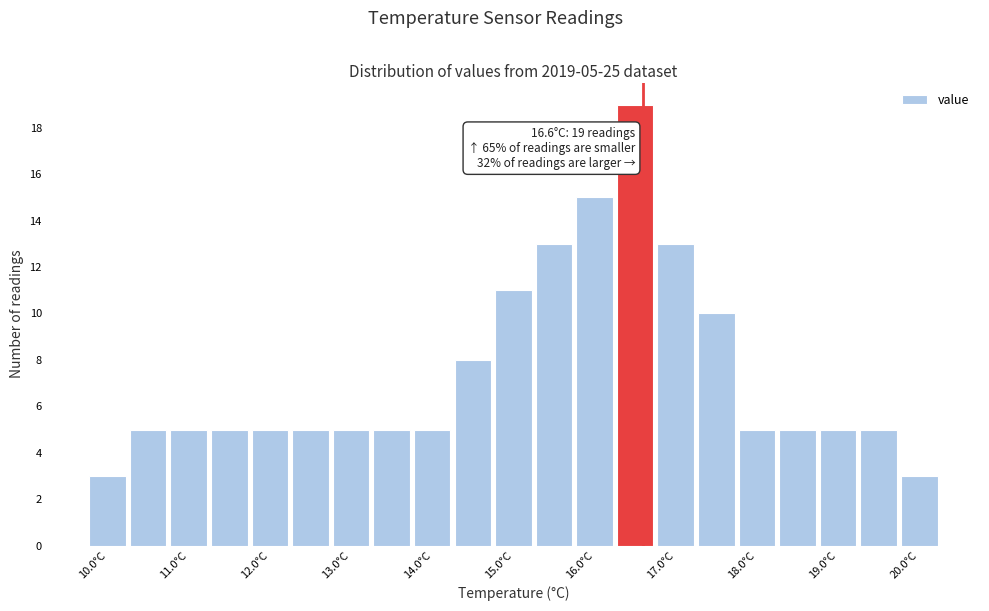

Over which range of the x-axis is the bar tallest?

16.25 to 16.75